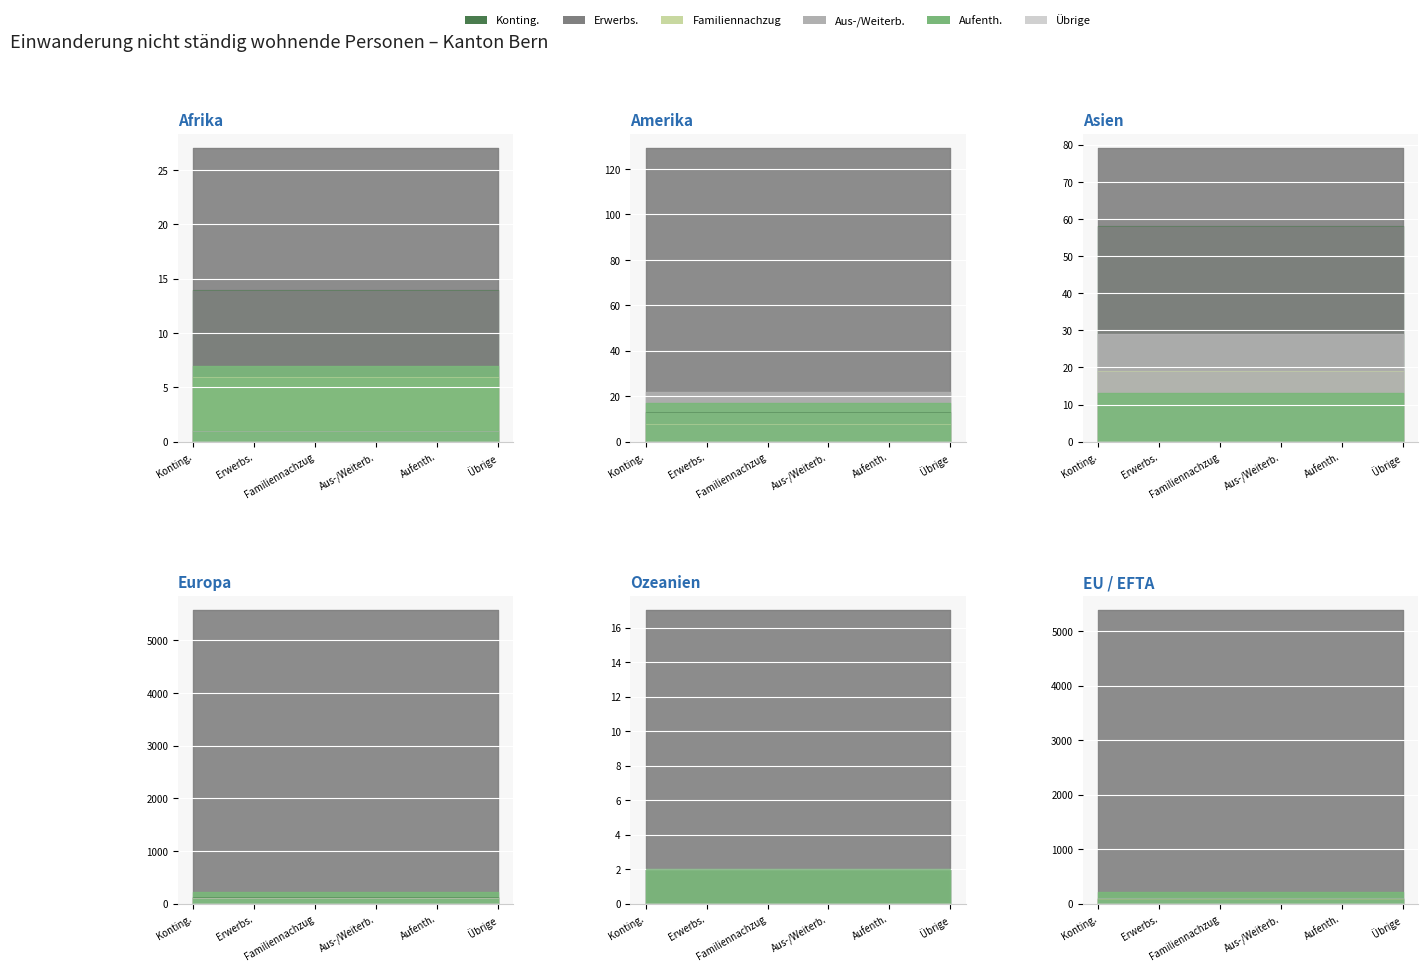

How many lines are shown in the chart?

6